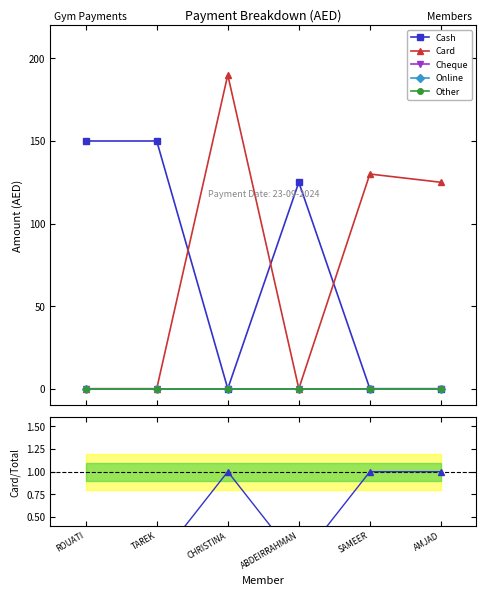

True or false: Card and Cheque cross at least once.

False